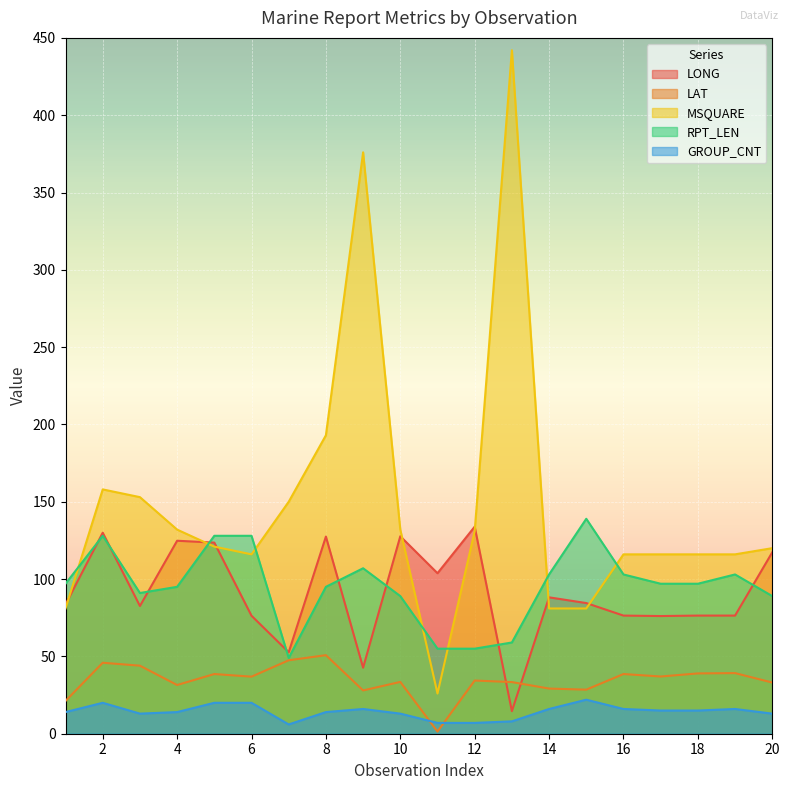

The value of RPT_LEN at 10 is 89.0. True or false?

True